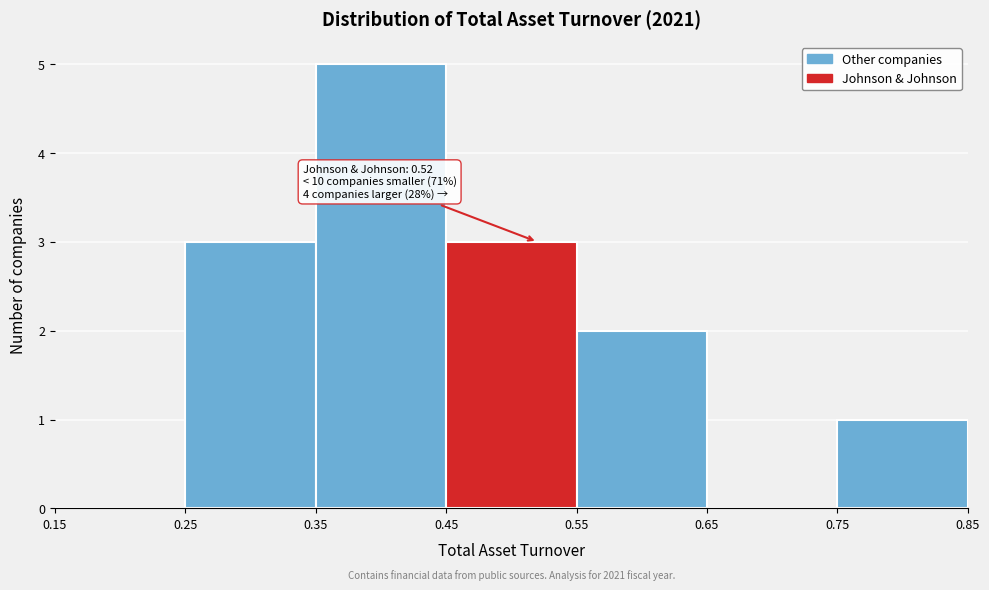

Over which range of the x-axis is the bar tallest?

0.35 to 0.45